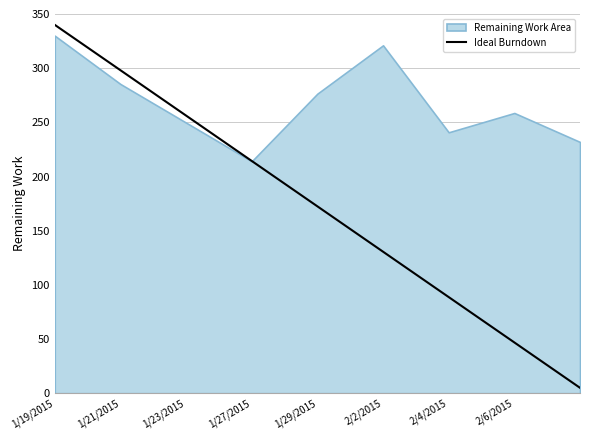

How many lines are shown in the chart?

1